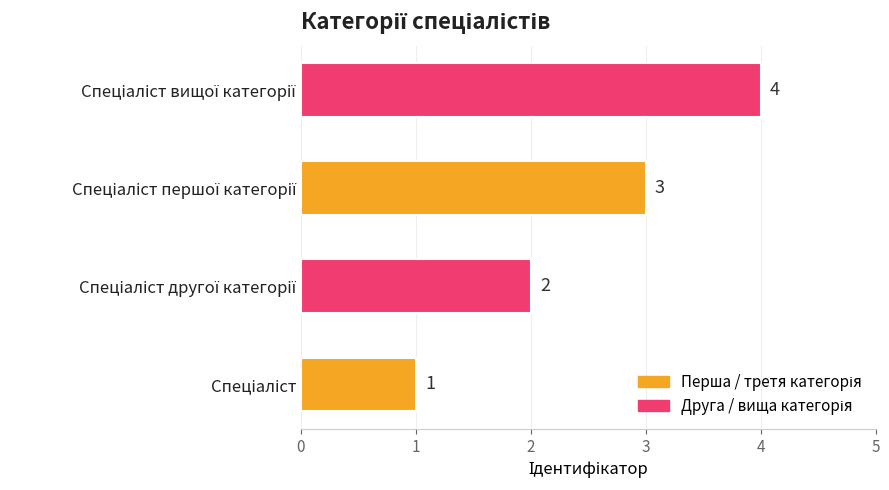

How many values are between 2 and 4?

3